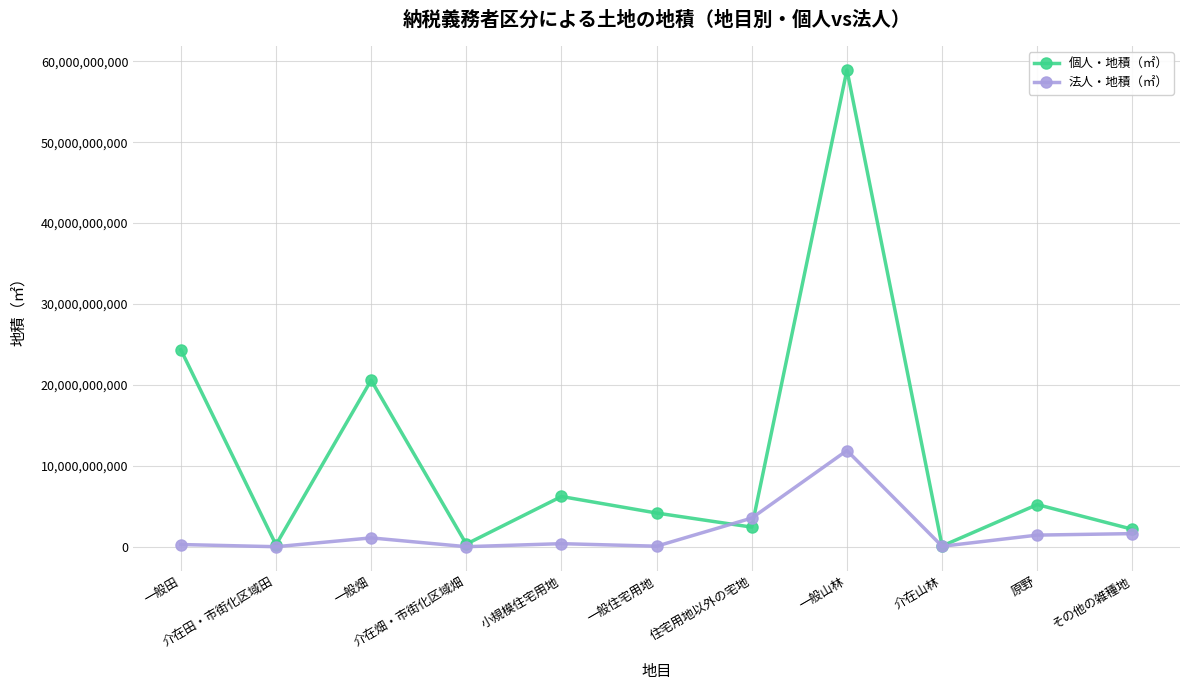

Which series has the largest total across all categories?

個人・地積（㎡）